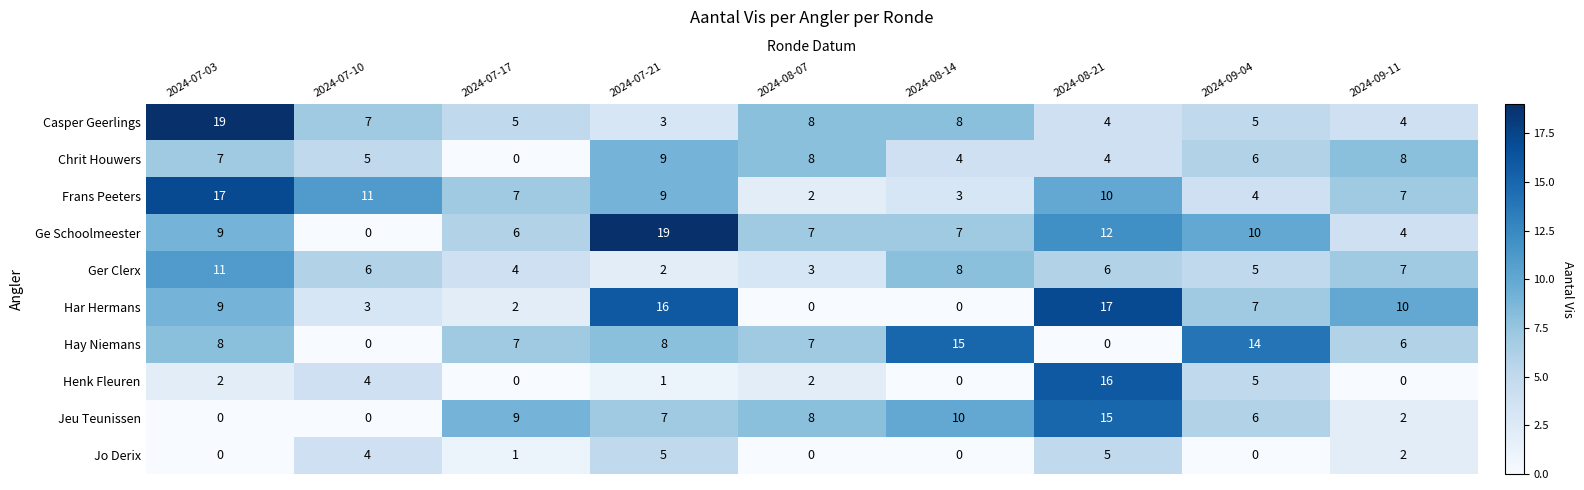

What is the maximum value for Chrit Houwers?

9